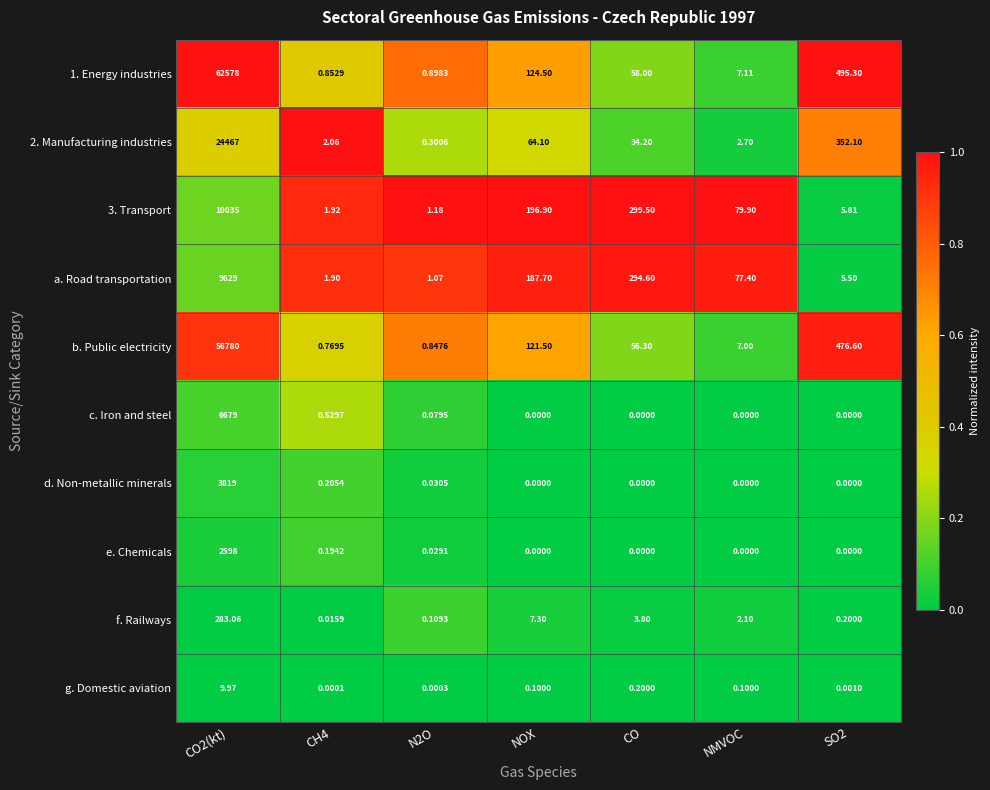

Is the value of 3. Transport at CH4 greater than the value of e. Chemicals at CH4?

Yes